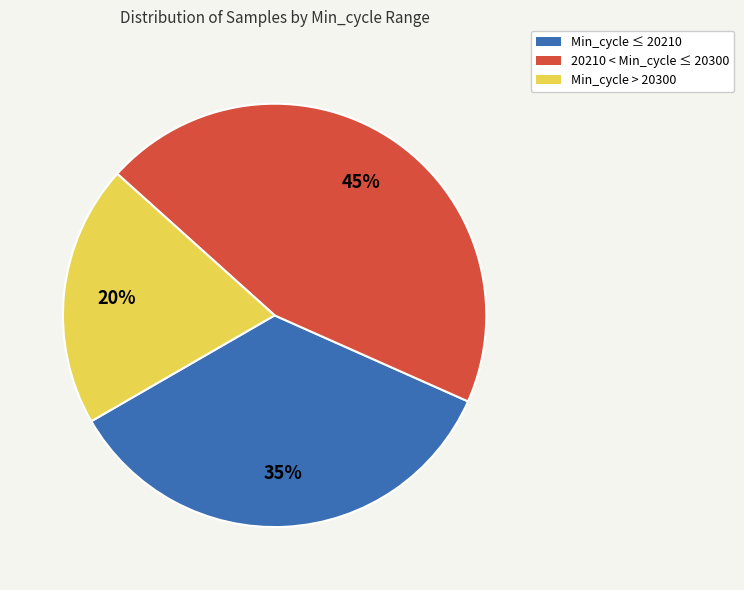

Which has a higher value, Min_cycle > 20300 or 20210 < Min_cycle ≤ 20300?

20210 < Min_cycle ≤ 20300